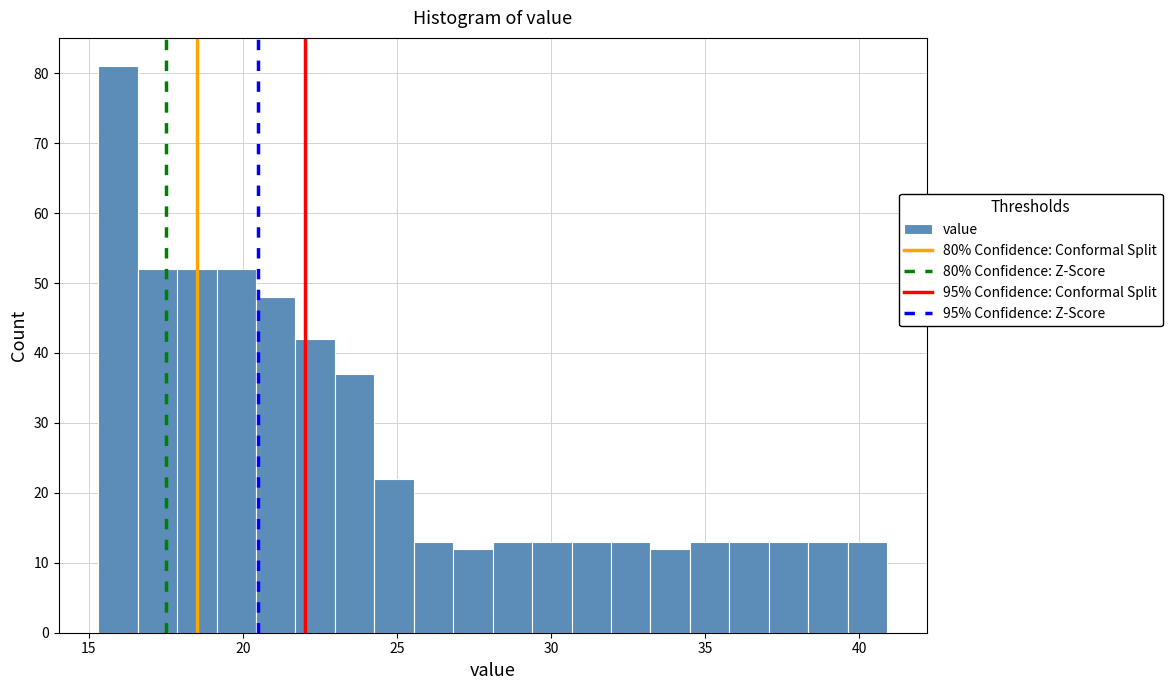

Around what value on the x-axis is the tallest bar? Give the approximate position of its centre, as read against the axis.

16.0